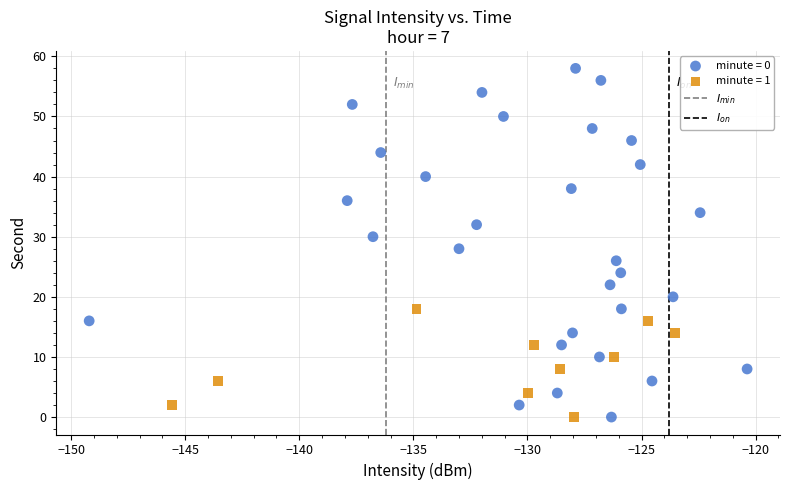

Which series contains the highest Y value?

minute = 0